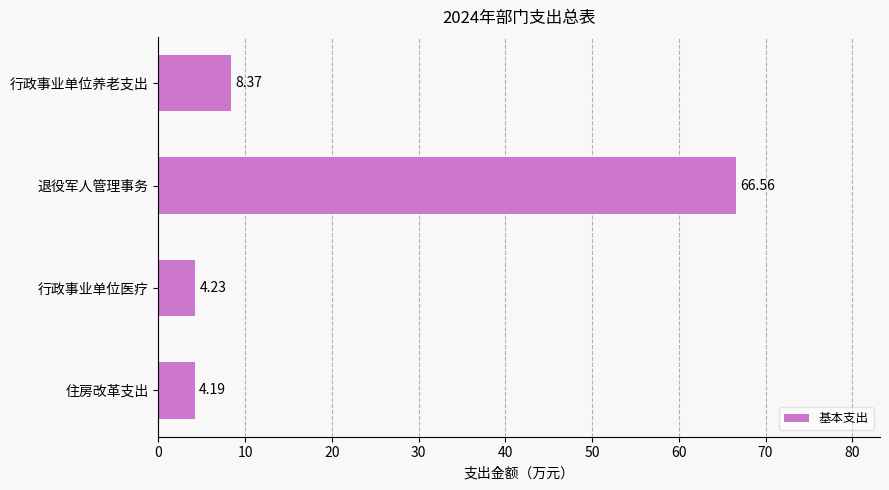

What is the change in value from 行政事业单位养老支出 to 退役军人管理事务?

+58.2